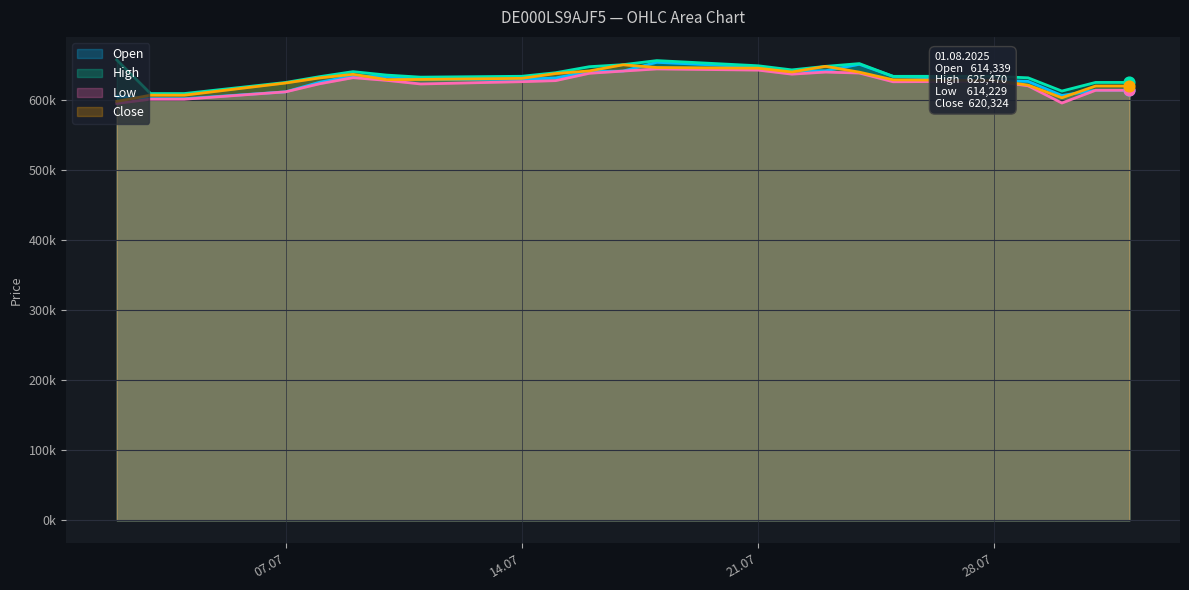

Which series reaches the maximum Y coordinate?

High